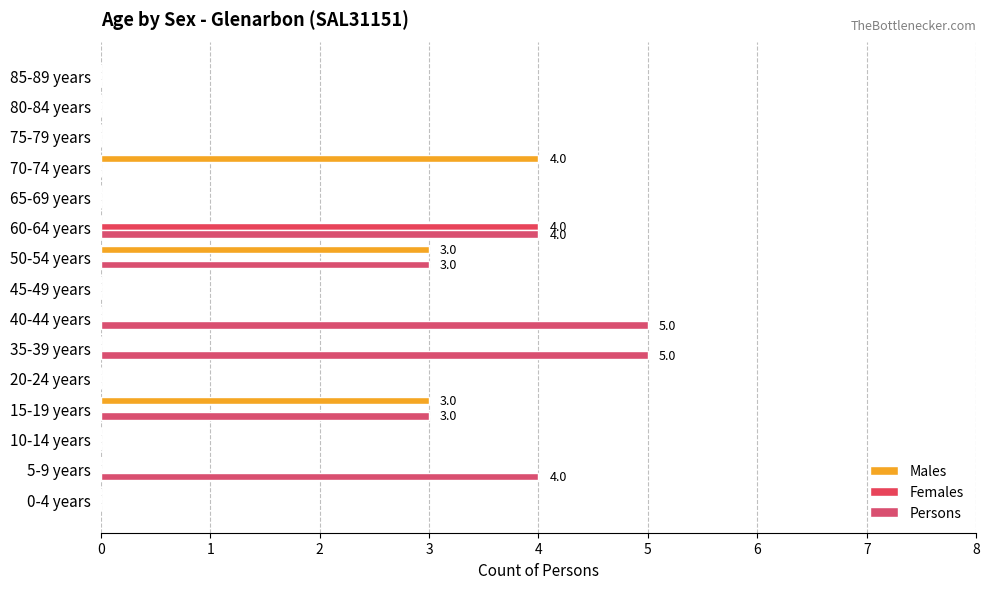

Rank the series by their maximum value, from lowest to highest.

Males, Females, Persons